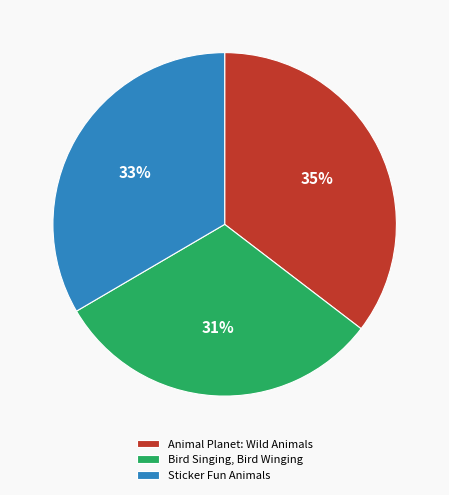

What is the smallest slice in the pie chart?

Bird Singing, Bird Winging